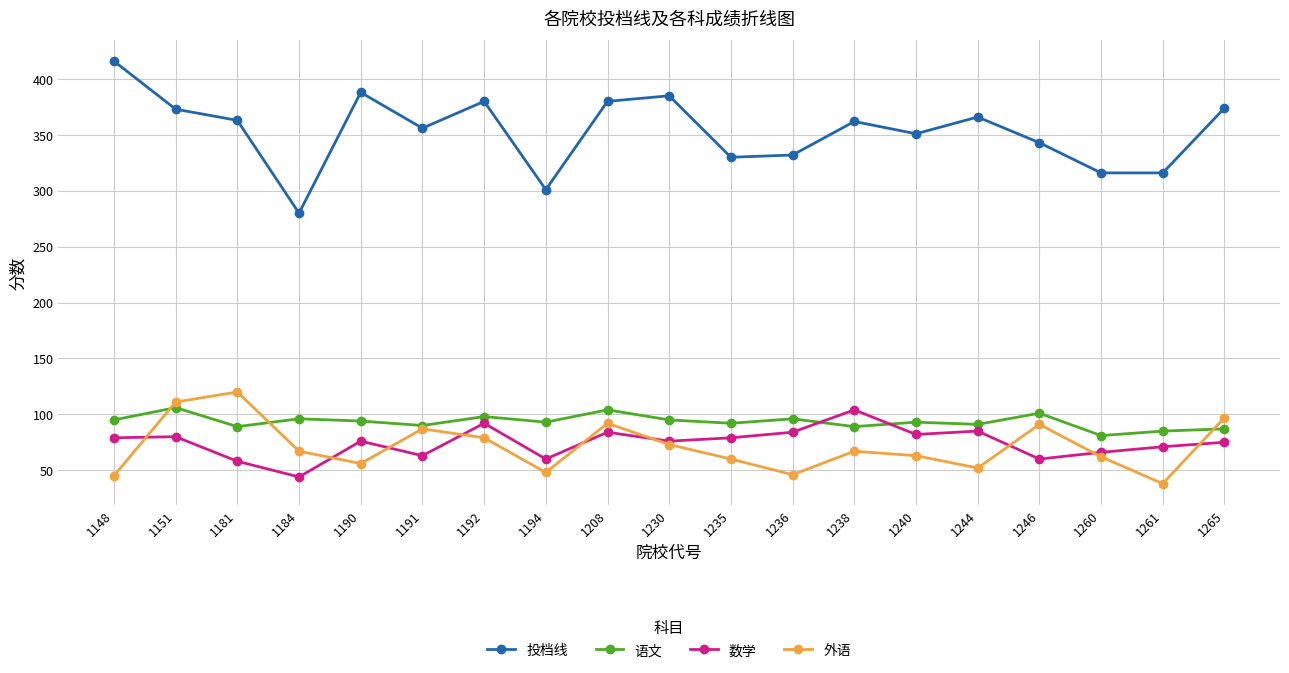

The 外语 series shows 85 at 1190. True or false?

False